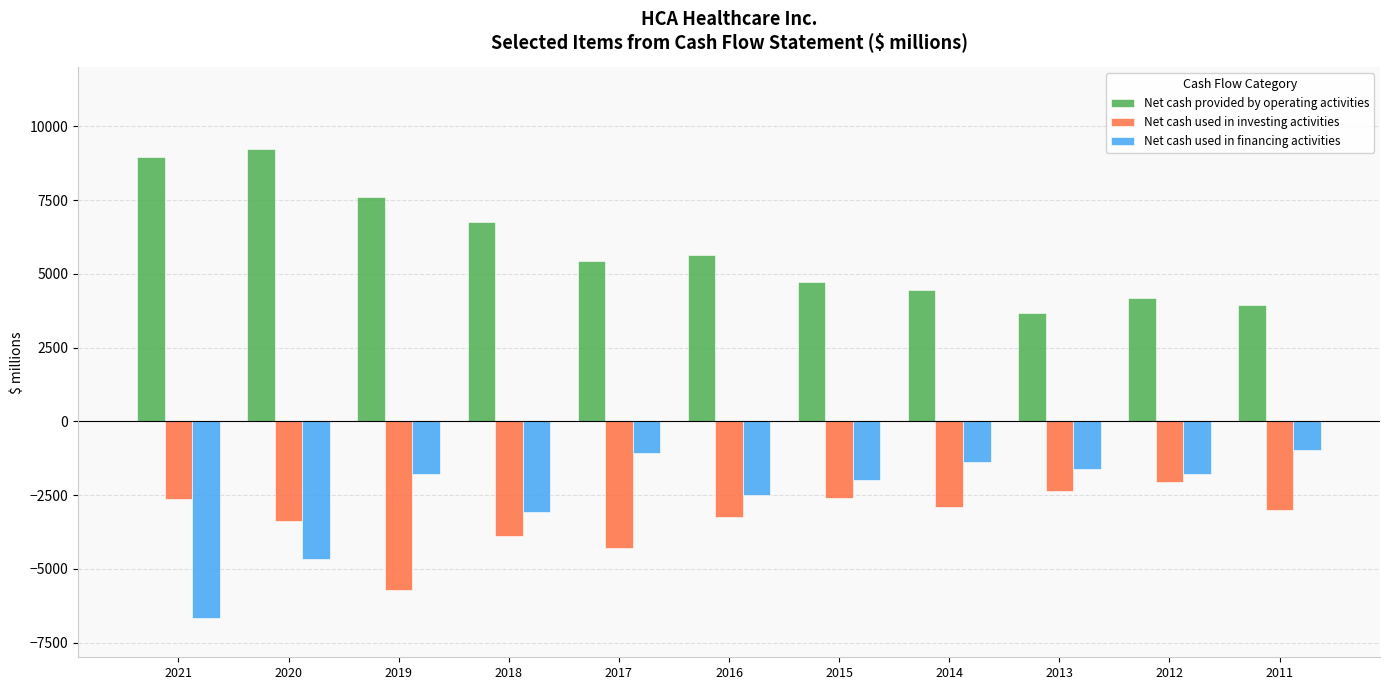

Rank the series by their maximum value, from lowest to highest.

Net cash used in investing activities, Net cash used in financing activities, Net cash provided by operating activities